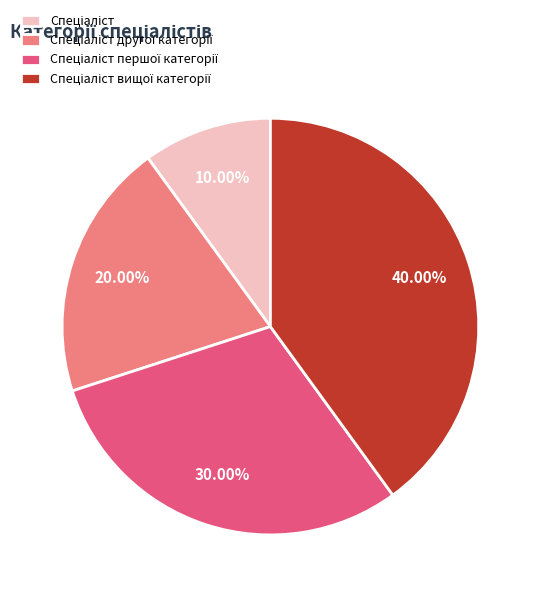

Does any single category account for the majority?

No